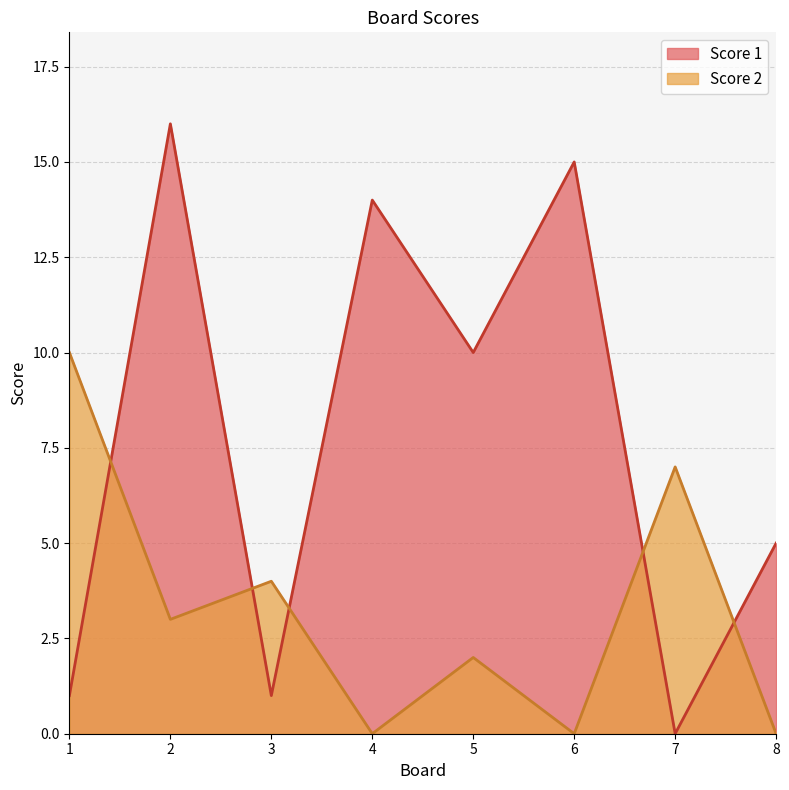

How many lines are shown in the chart?

2